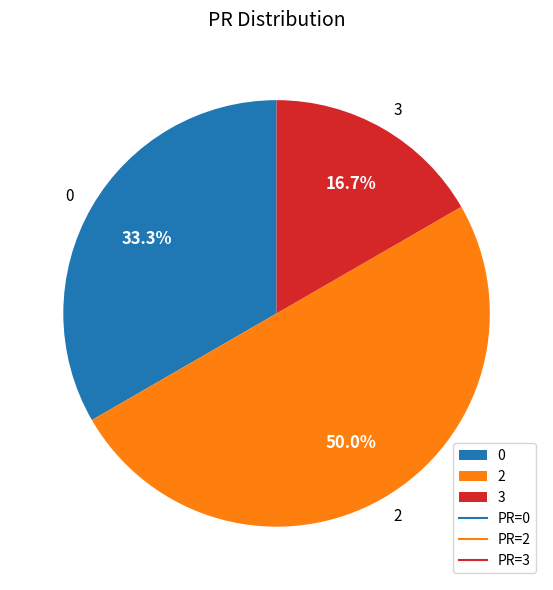

Rank the categories by value from highest to lowest.

2, 0, 3